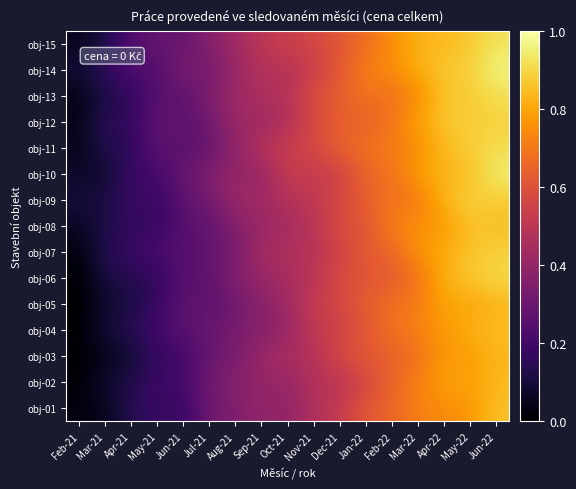

Between Feb-21 and Oct-21, which is larger?

Oct-21